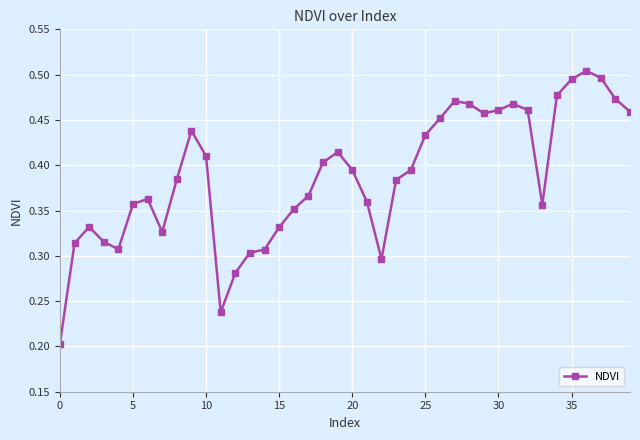

True or false: there are more than 1 points higher than both neighbors.

True